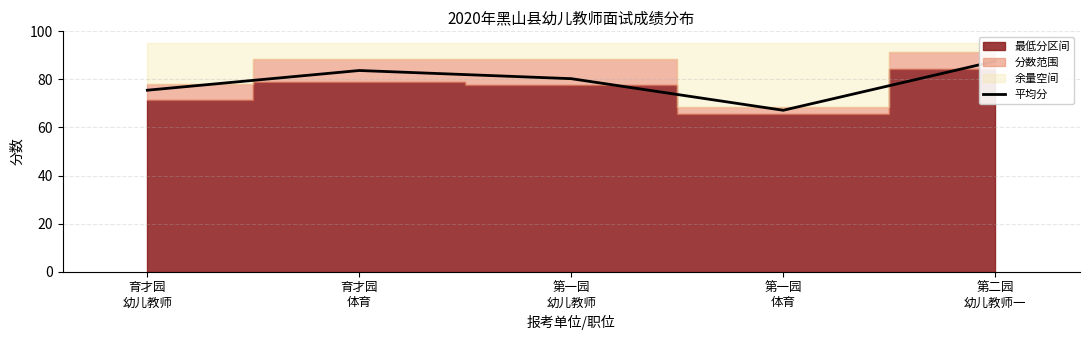

What is the approximate value at 第二园
幼儿教师一?

87.6